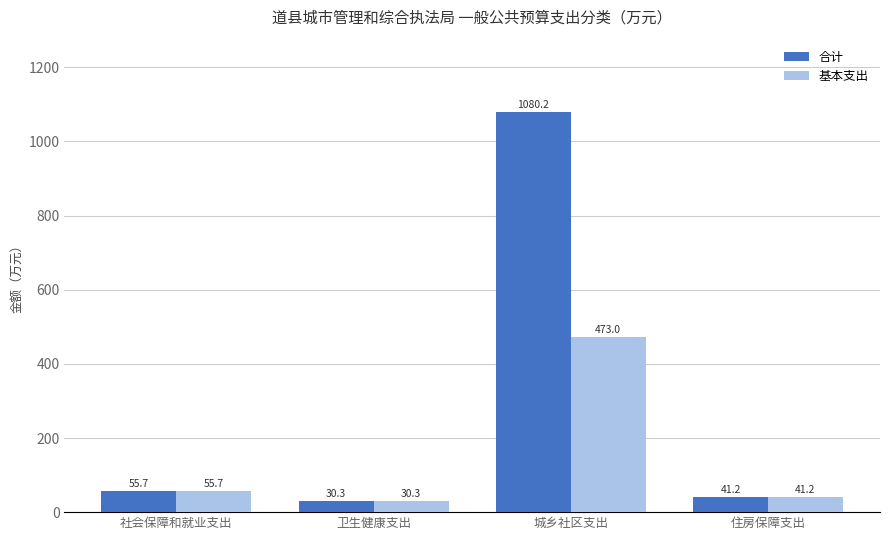

Where does the 合计 series first go above 55?

社会保障和就业支出